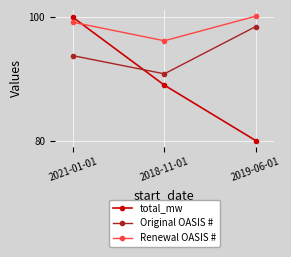

What is the sum of the total_mw values at 2018-11-01 and 2021-01-01?

189.0